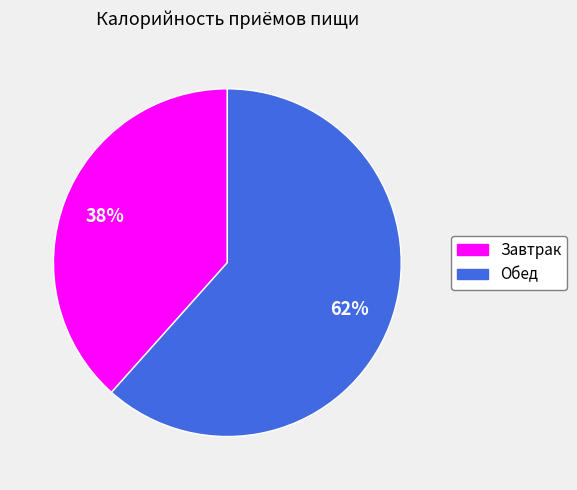

To the nearest percent, what is the average slice percentage?

50%